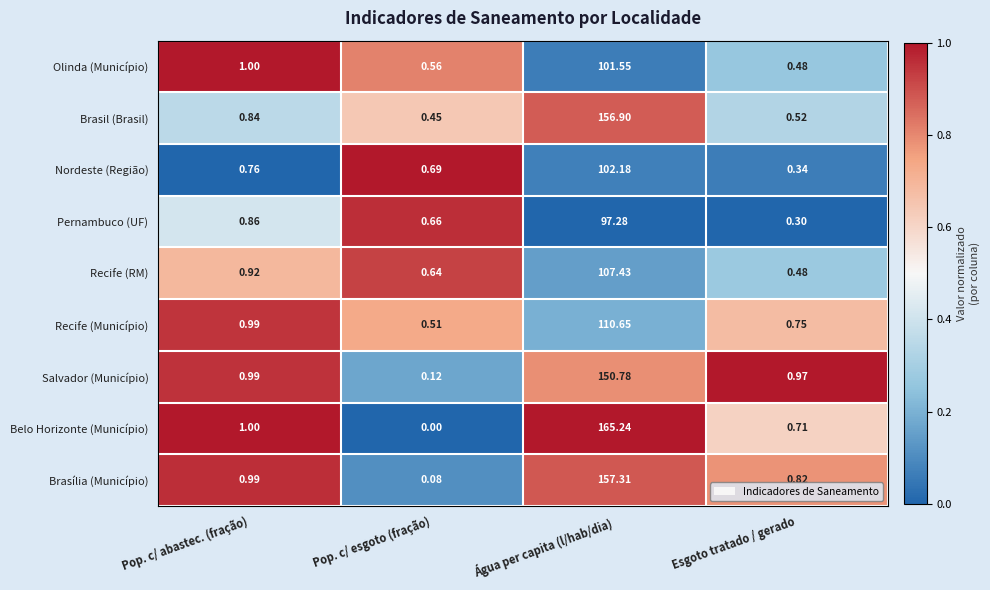

At which label is Olinda (Município) closest to 51?

Pop. c/ abastec. (fração)